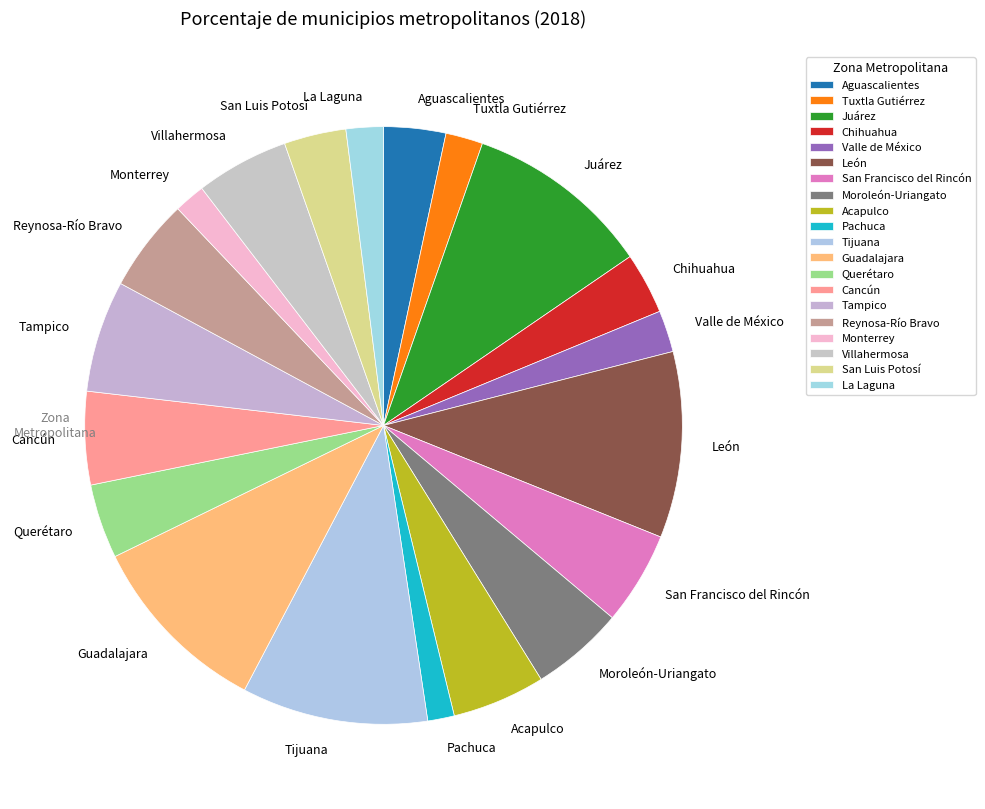

Is there a majority slice in this chart?

No